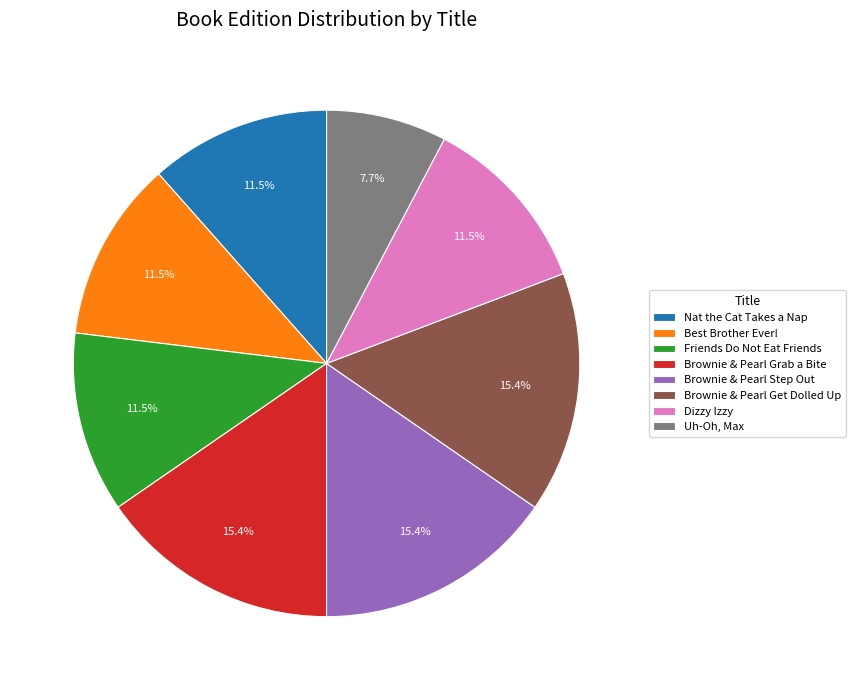

Which has a higher value, Brownie & Pearl Step Out or Dizzy Izzy?

Brownie & Pearl Step Out